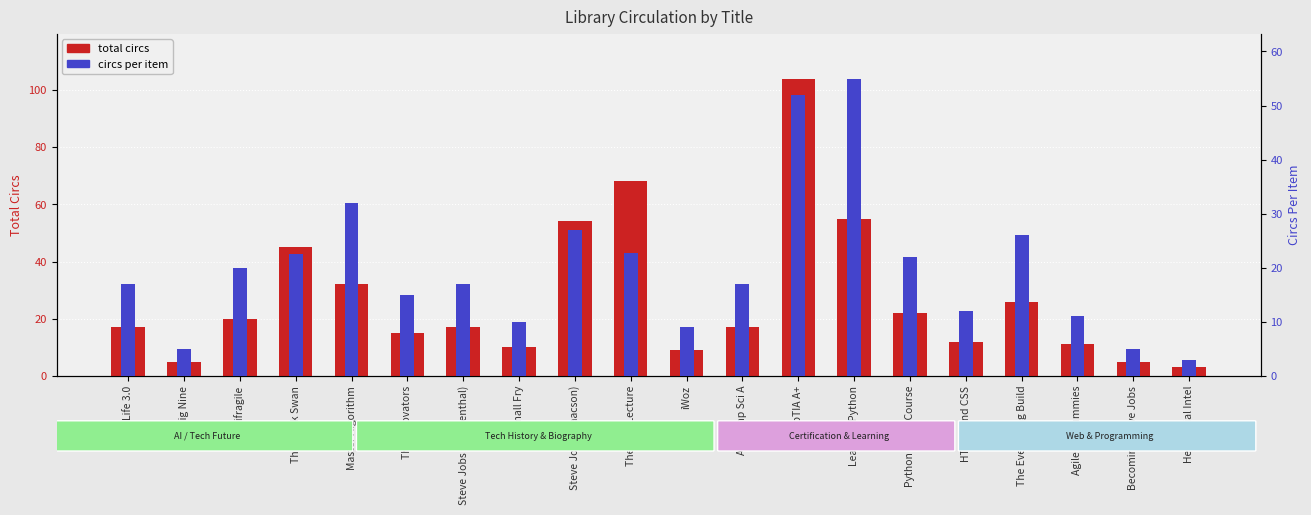

Is it true that circs per item equals 52.0 at CompTIA A+?

True